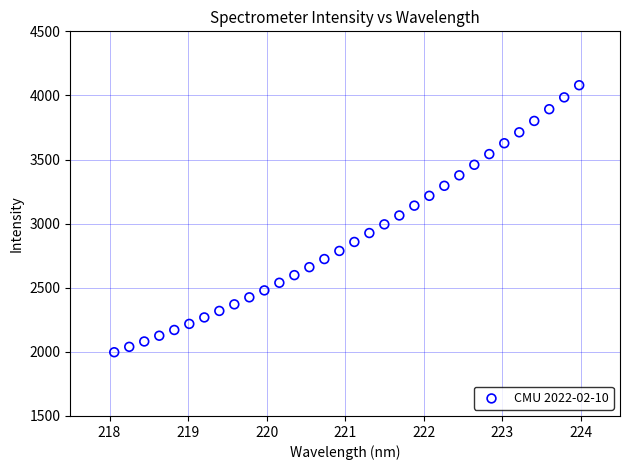

What is the range of X values (max minus min)?

5.9